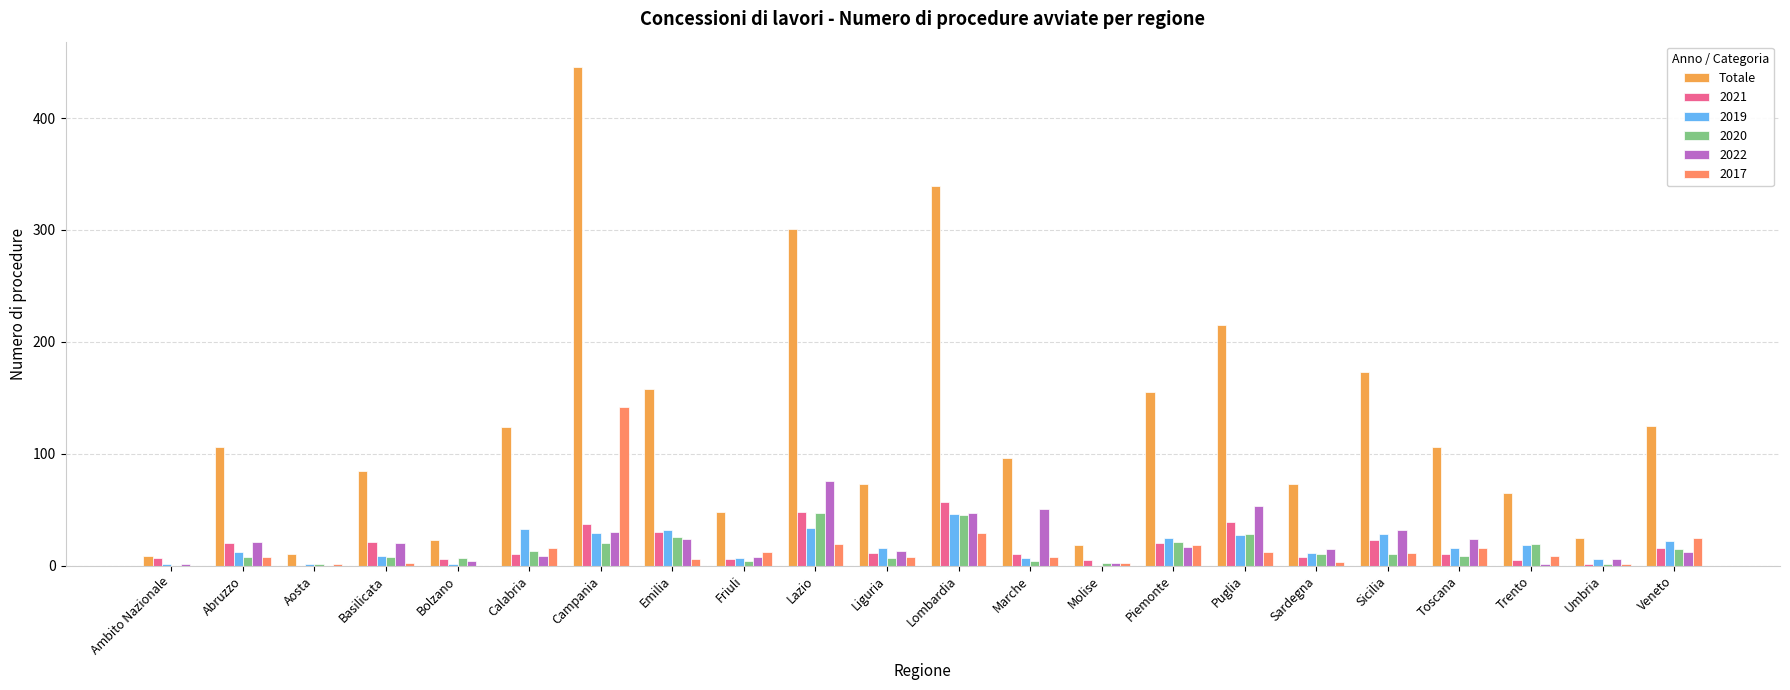

How many data points does each series have?

22